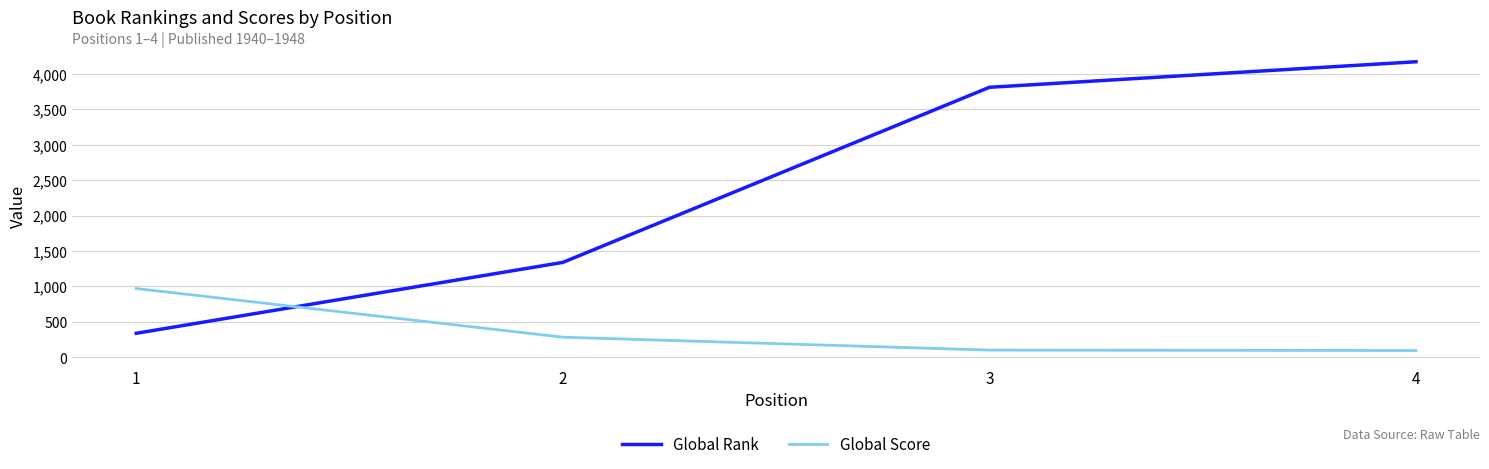

Where does the Global Score series first go above 284?

1